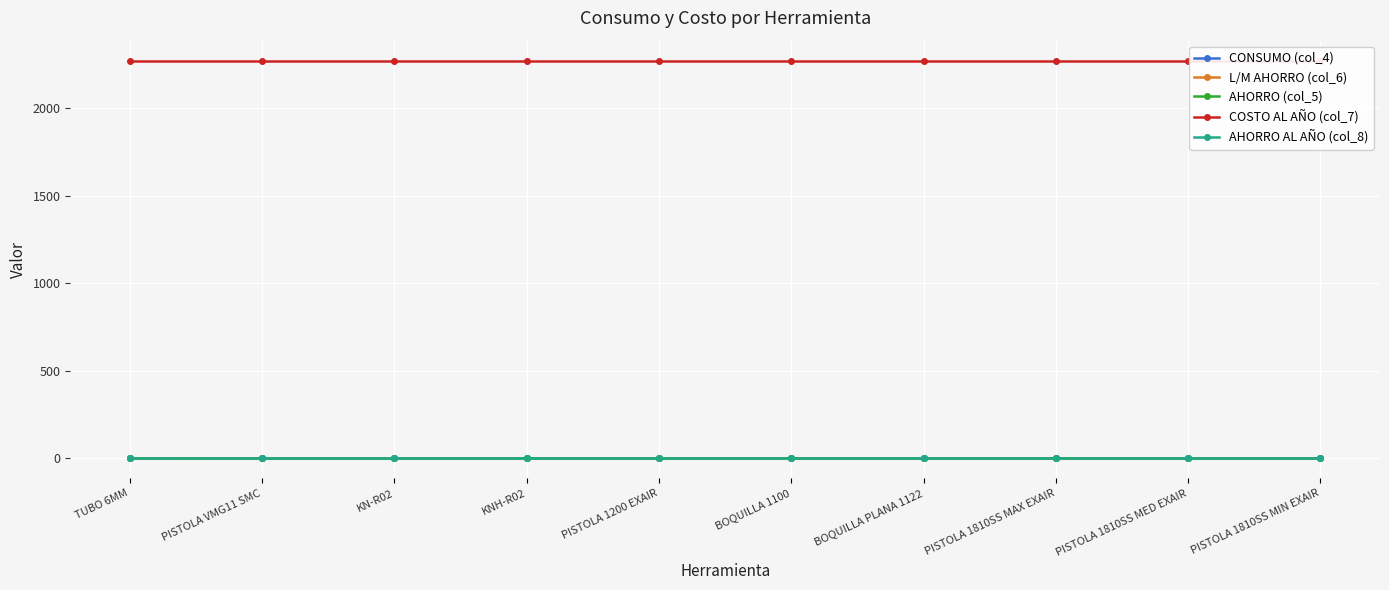

True or false: AHORRO (col_5) has a value of 0.0 at PISTOLA 1810SS MIN EXAIR.

True